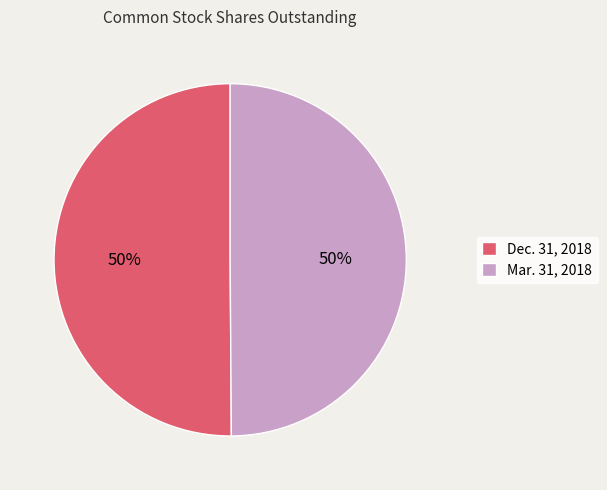

What percentage is the Mar. 31, 2018 slice, to the nearest percent?

50%